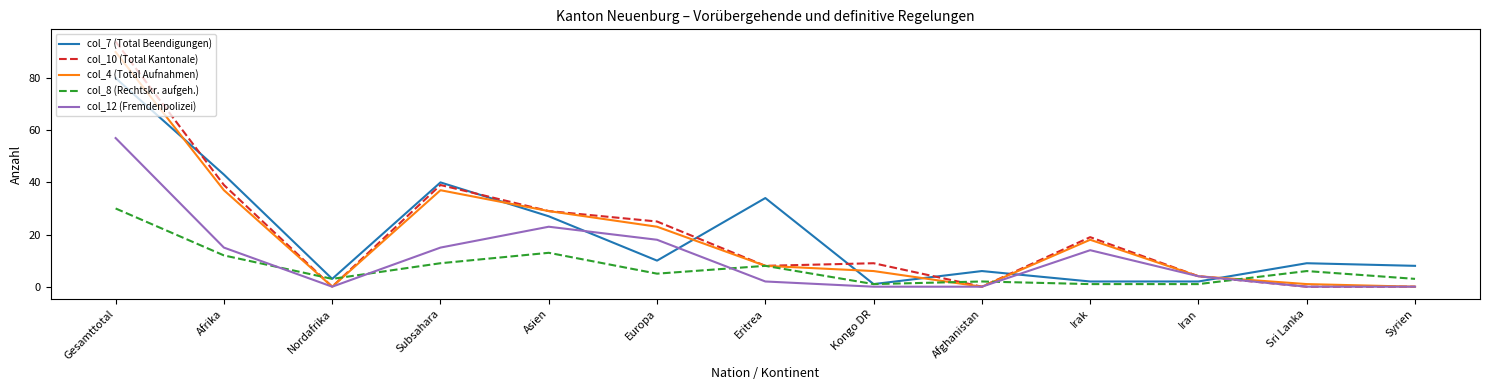

List the series in order of their peak value, highest first.

col_10 (Total Kantonale), col_4 (Total Aufnahmen), col_7 (Total Beendigungen), col_12 (Fremdenpolizei), col_8 (Rechtskr. aufgeh.)